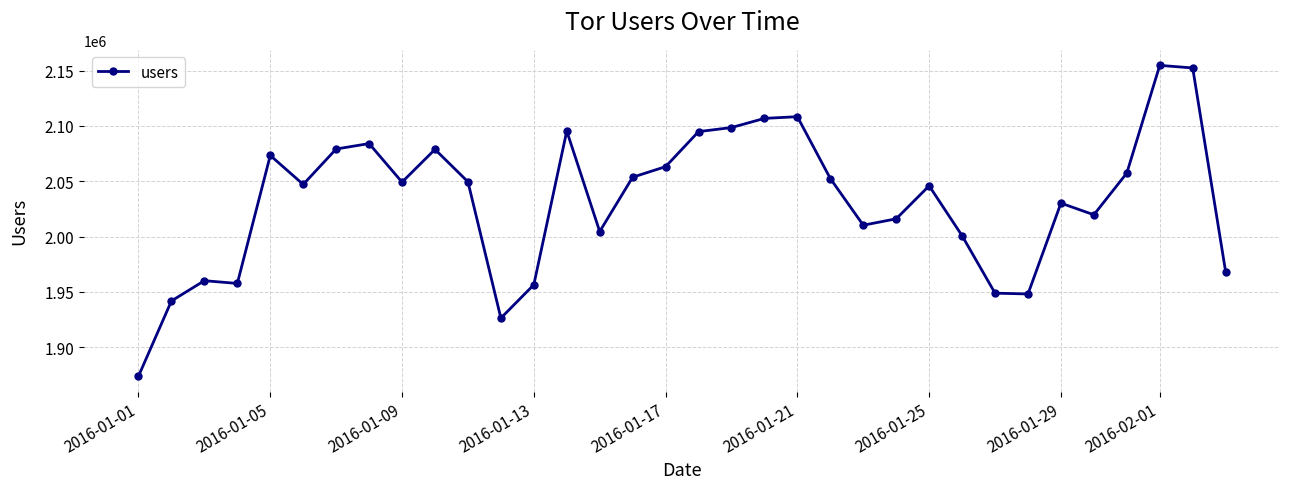

What is the greatest value displayed?

2154700